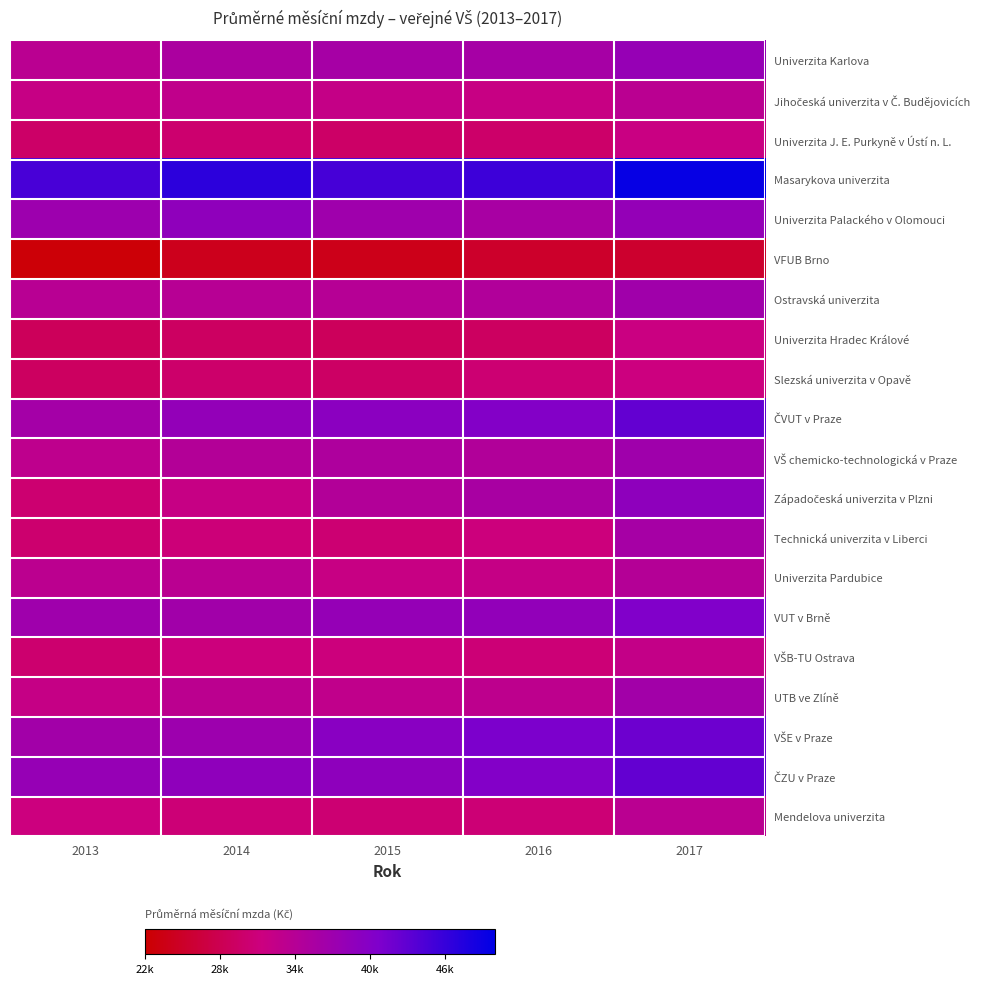

How many data points does each series have?

5